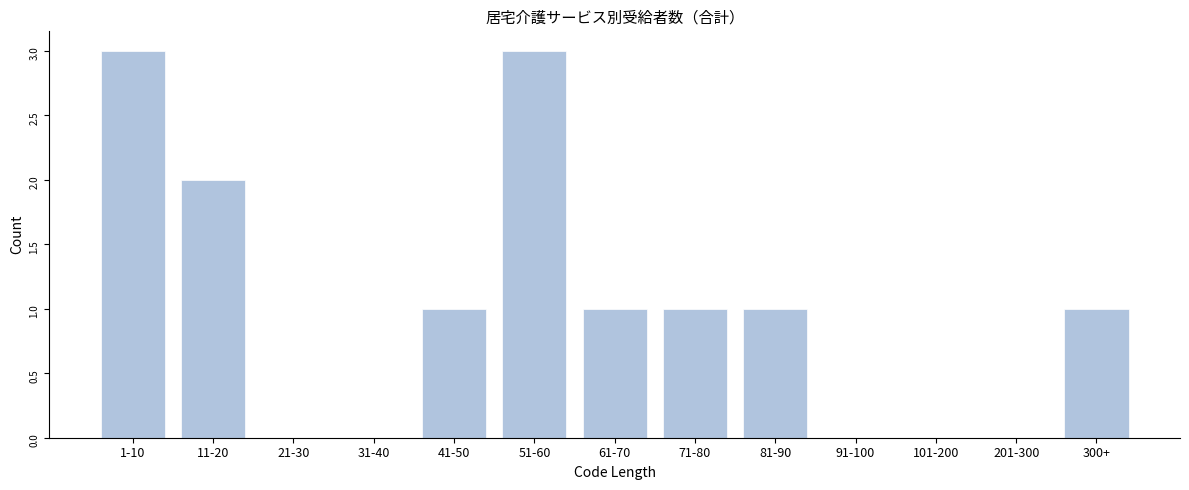

Reading left to right, list all the values displayed in this chart.

1-10=3	11-20=2	21-30=0	31-40=0	41-50=1	51-60=3	61-70=1	71-80=1	81-90=1	91-100=0	101-200=0	201-300=0	300+=1